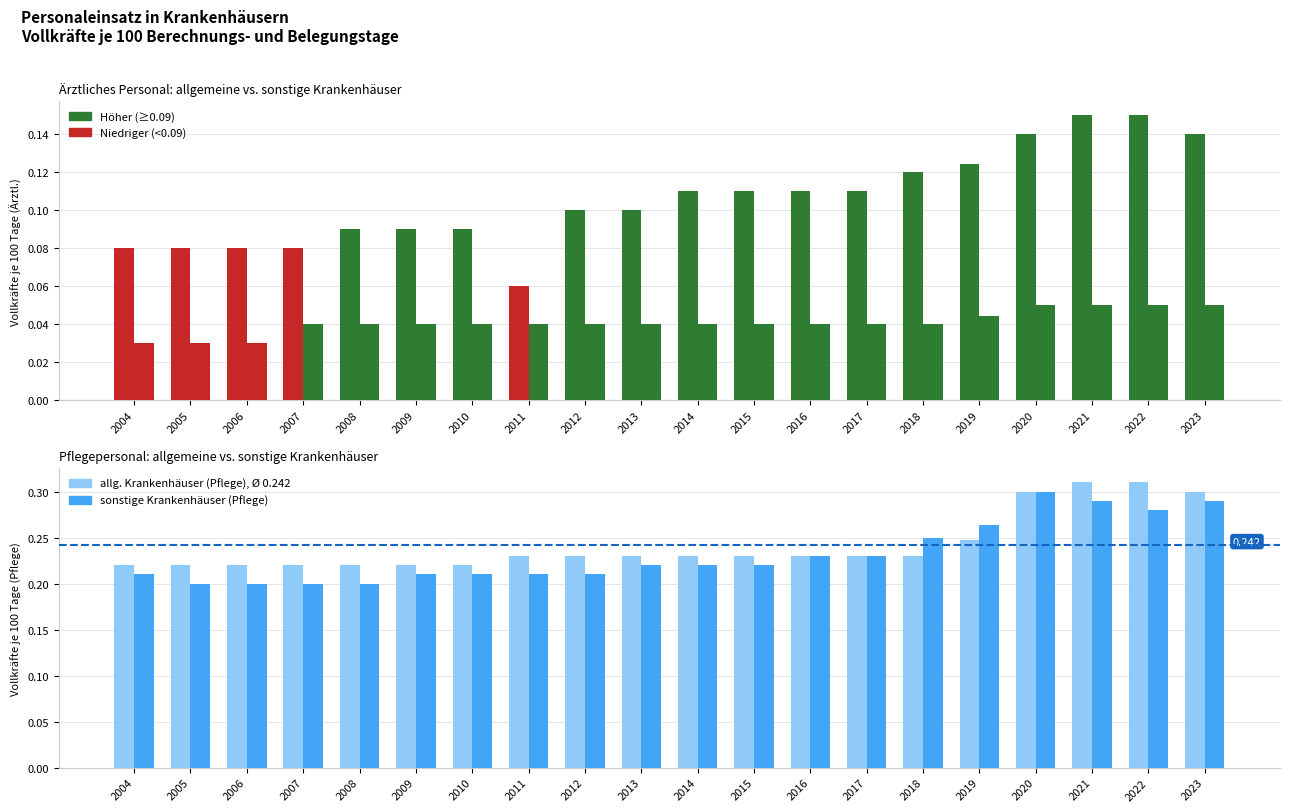

Does the chart contain any negative values?

No